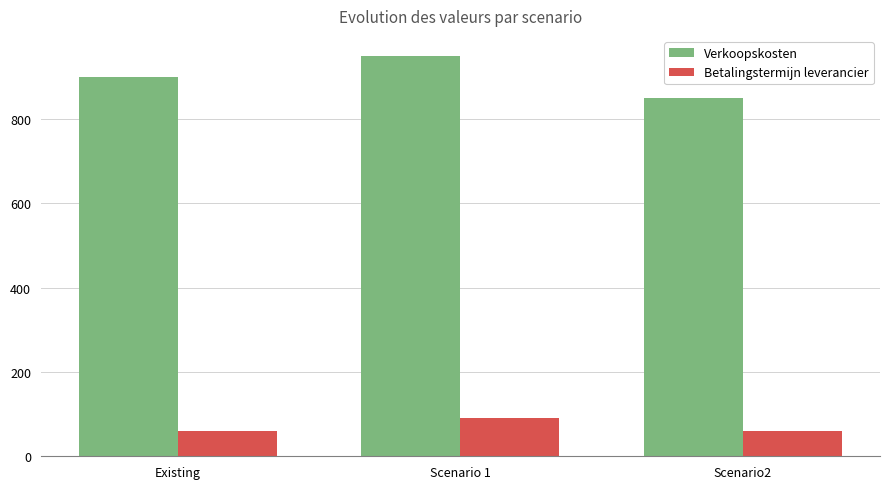

What is the highest value of the Betalingstermijn leverancier series?

90